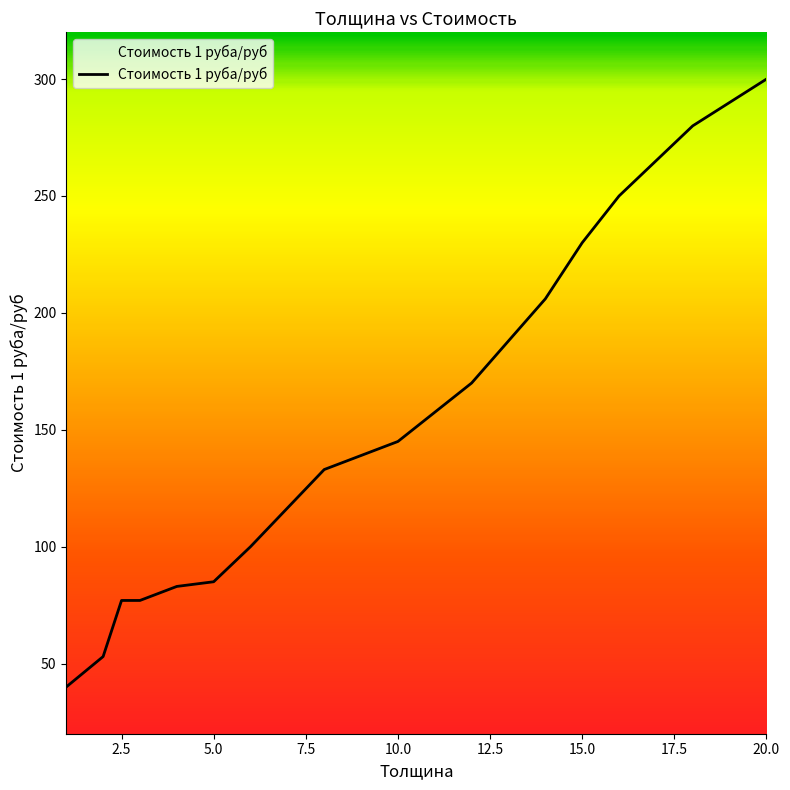

What is the difference between the maximum and minimum values?

260